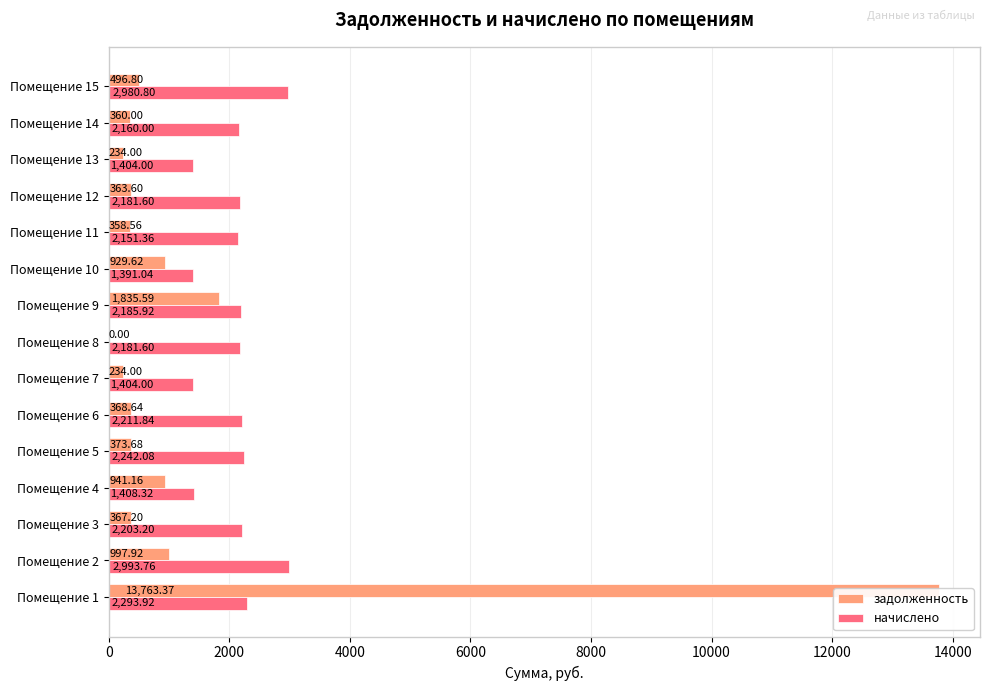

Between Помещение 4 and Помещение 12, which series saw the biggest shift?

начислено